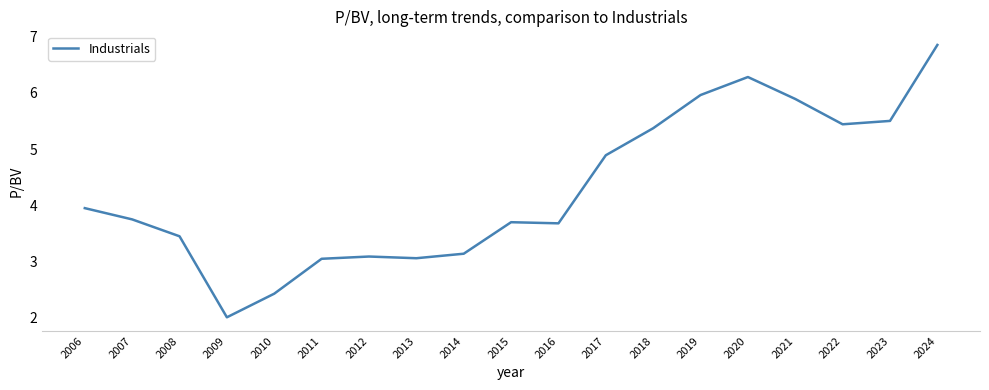

What is the minimum value shown in the chart?

2.0